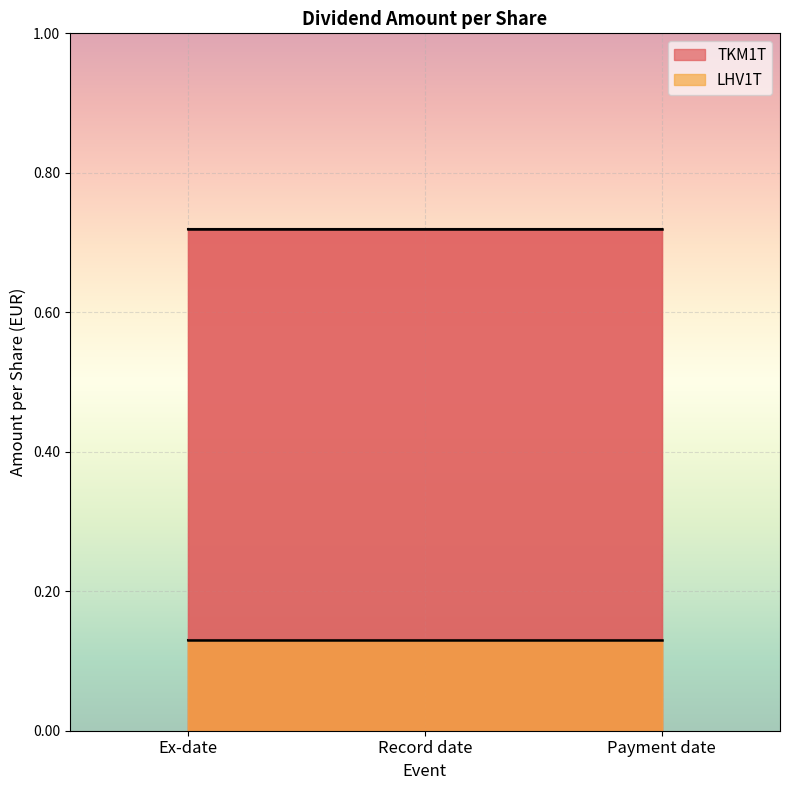

Rank the series at Ex-date from lowest to highest value.

LHV1T, TKM1T